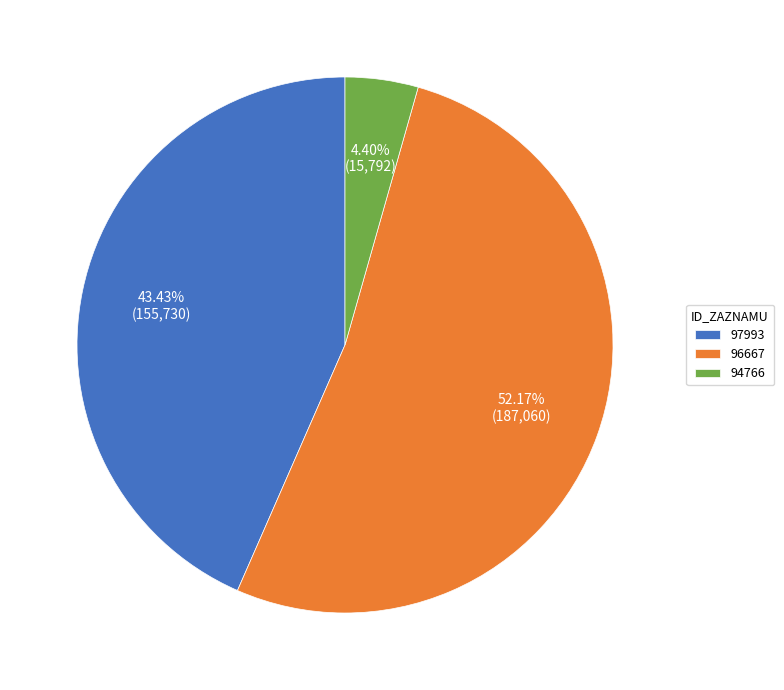

How many segments does this pie chart have?

3